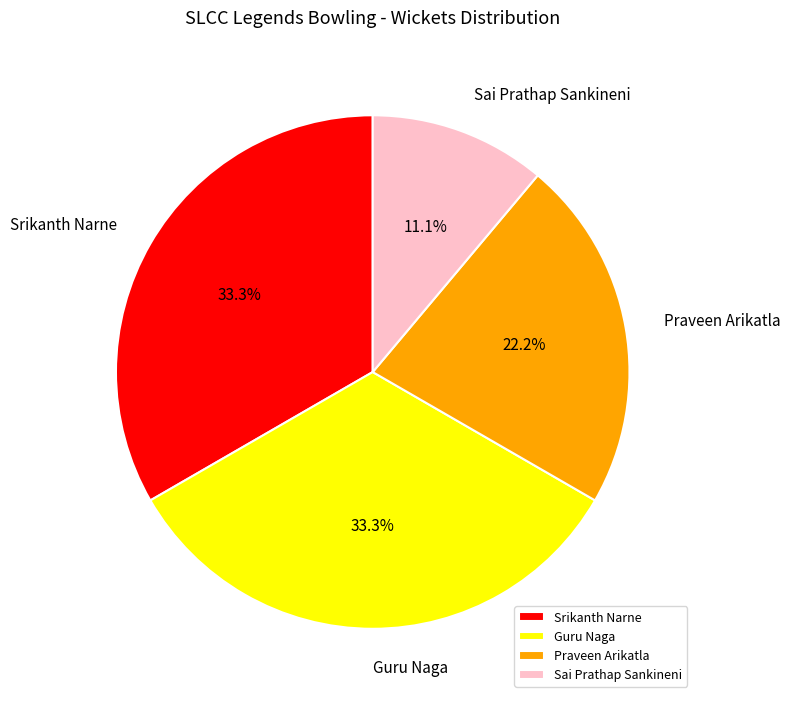

How many segments does this pie chart have?

4